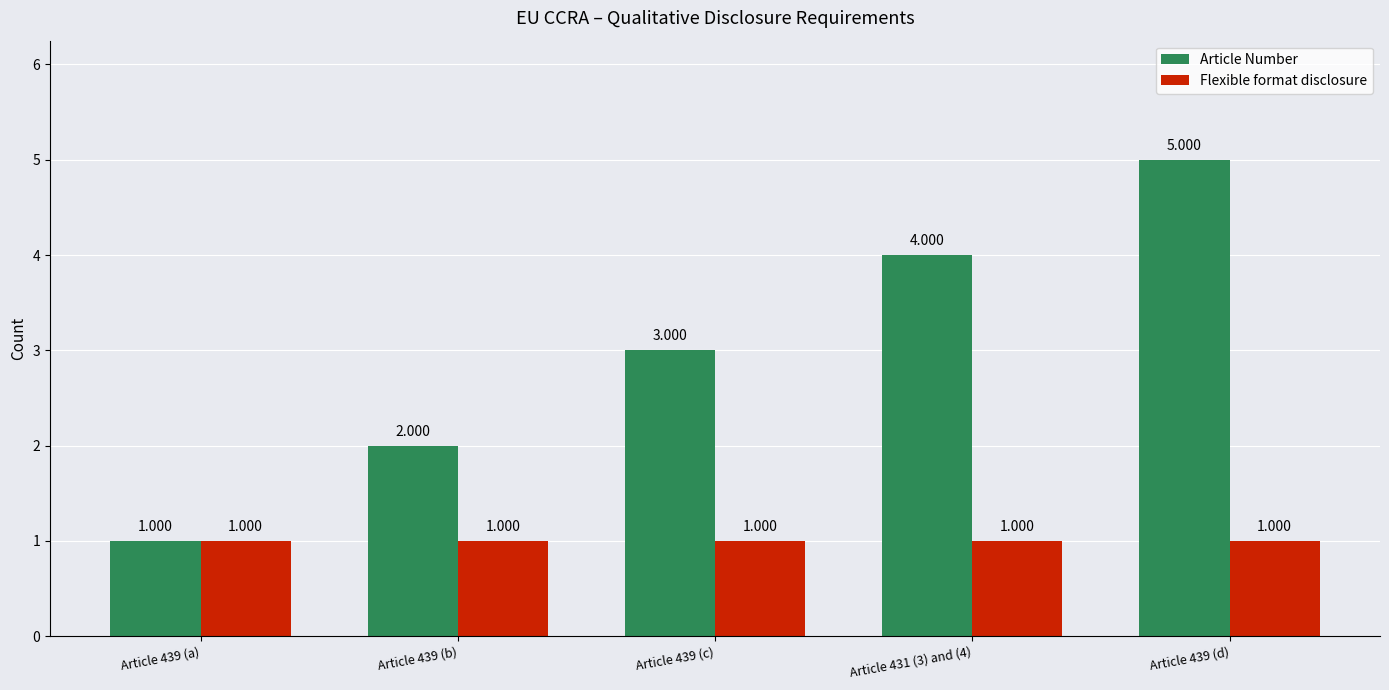

Which series has the largest total across all categories?

Article Number